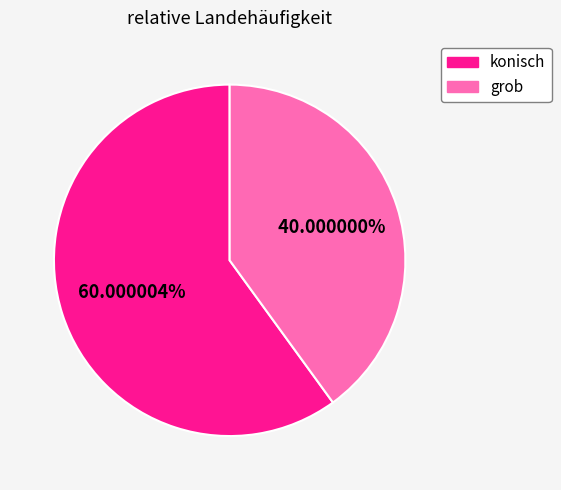

Is there any slice that represents more than half of the pie?

Yes